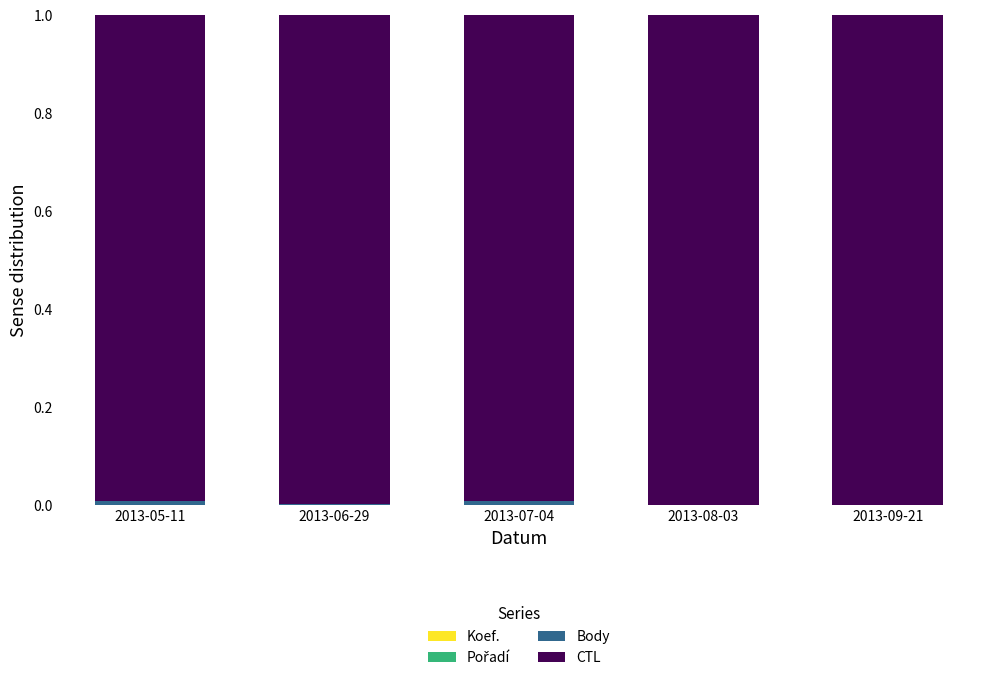

Is it true that CTL equals 1.0 at 2013-08-03?

True